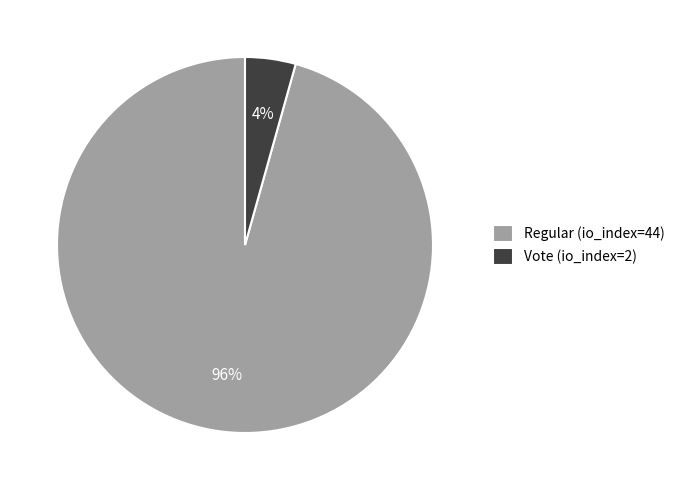

Between Vote (io_index=2) and Regular (io_index=44), which is larger?

Regular (io_index=44)